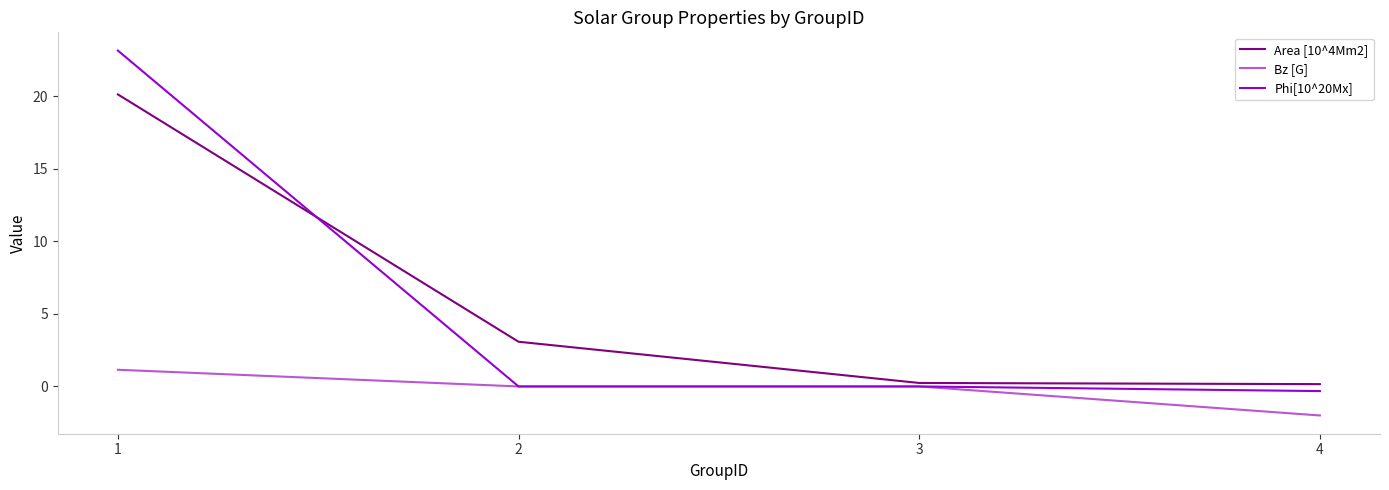

The Area [10^4Mm2] series shows 0.2 at 4. True or false?

True